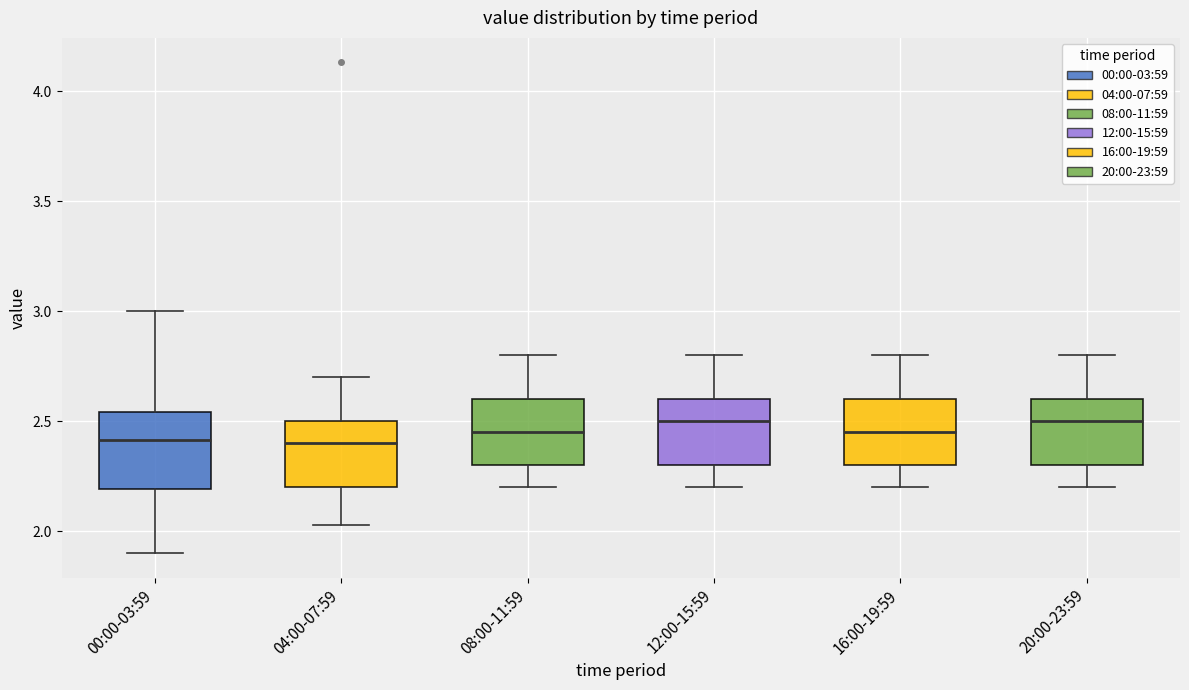

Reading left to right, read every box against the y-axis: the position of its median line, the range the box covers, and the ends of its whiskers. The values are not printed on the chart, so give them approximately, as read against the axis.

00:00-03:59: median 2.40, box 2.20 to 2.55, whiskers 1.90 to 3.00
04:00-07:59: median 2.40, box 2.20 to 2.50, whiskers 2.05 to 2.70
08:00-11:59: median 2.45, box 2.30 to 2.60, whiskers 2.20 to 2.80
12:00-15:59: median 2.50, box 2.30 to 2.60, whiskers 2.20 to 2.80
16:00-19:59: median 2.45, box 2.30 to 2.60, whiskers 2.20 to 2.80
20:00-23:59: median 2.50, box 2.30 to 2.60, whiskers 2.20 to 2.80